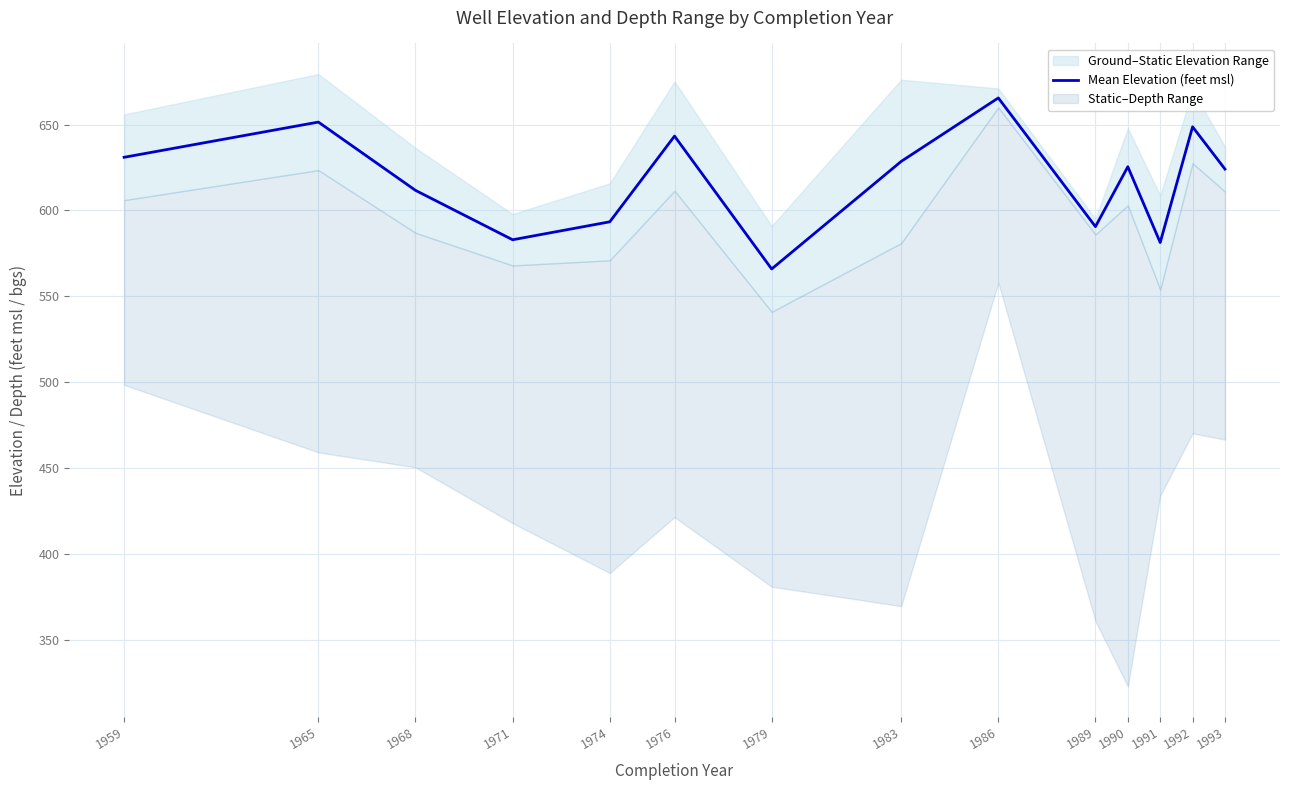

What is the value of the 6th point from the left?

643.3